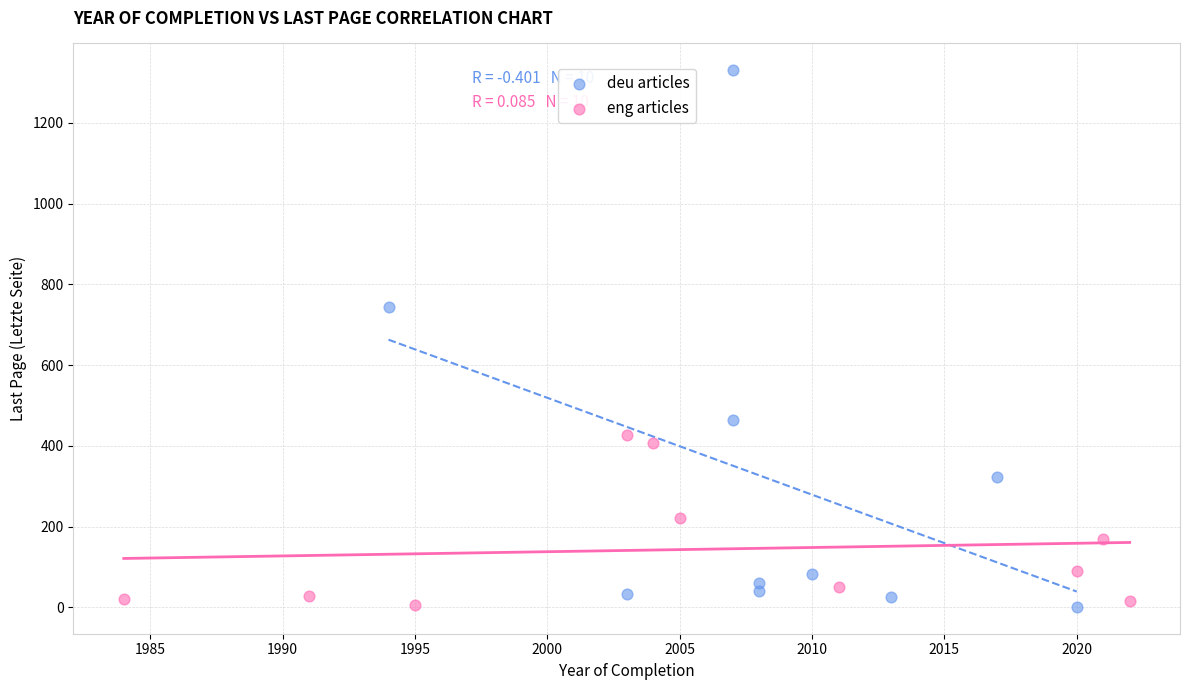

Which series contains the highest Y value?

deu articles